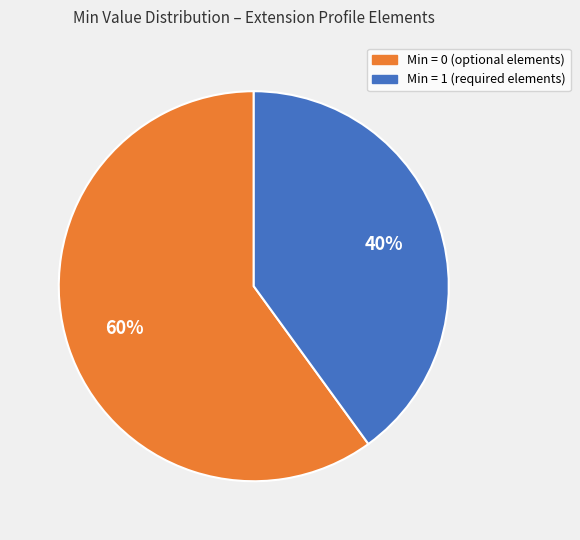

Does any single category account for the majority?

Yes